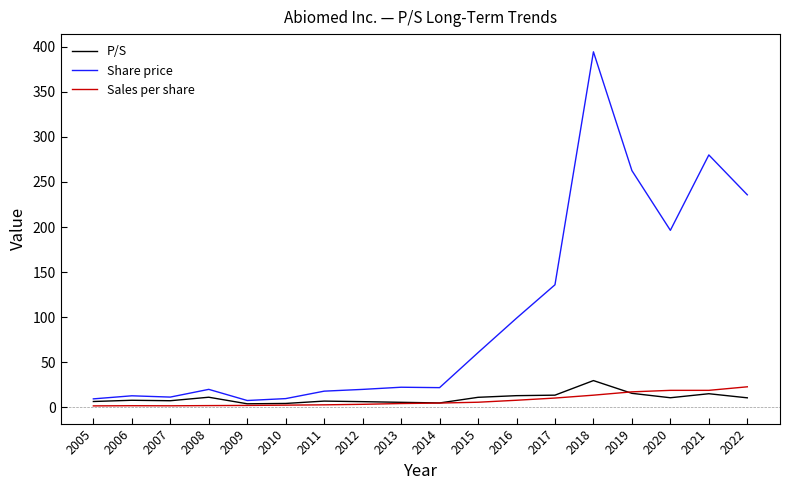

Which series has the largest range (max minus min)?

Share price